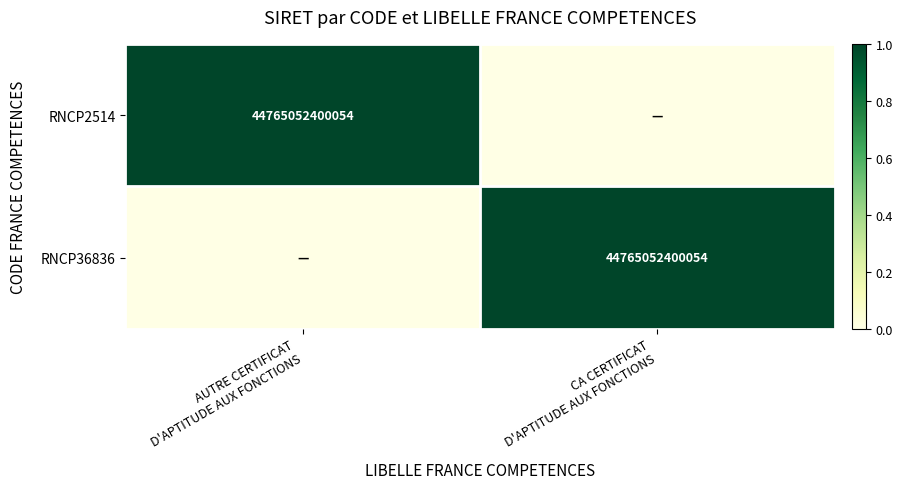

What is the total value across all series at AUTRE CERTIFICAT
D'APTITUDE AUX FONCTIONS?

1